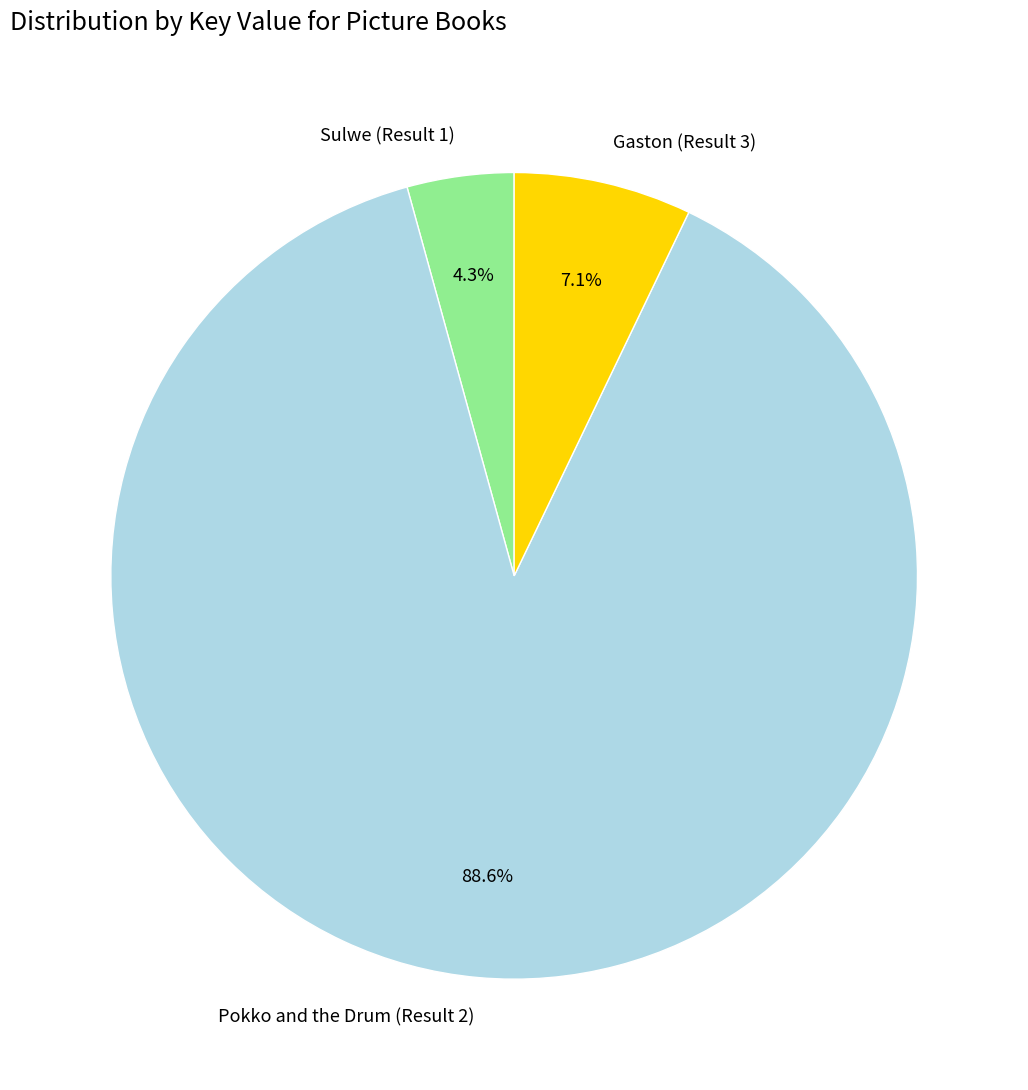

Approximately how many times larger is the value at Sulwe (Result 1) compared to Gaston (Result 3)?

0.6